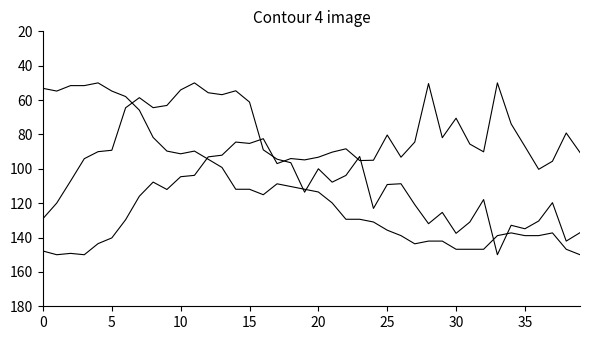

How many lines are shown in the chart?

3